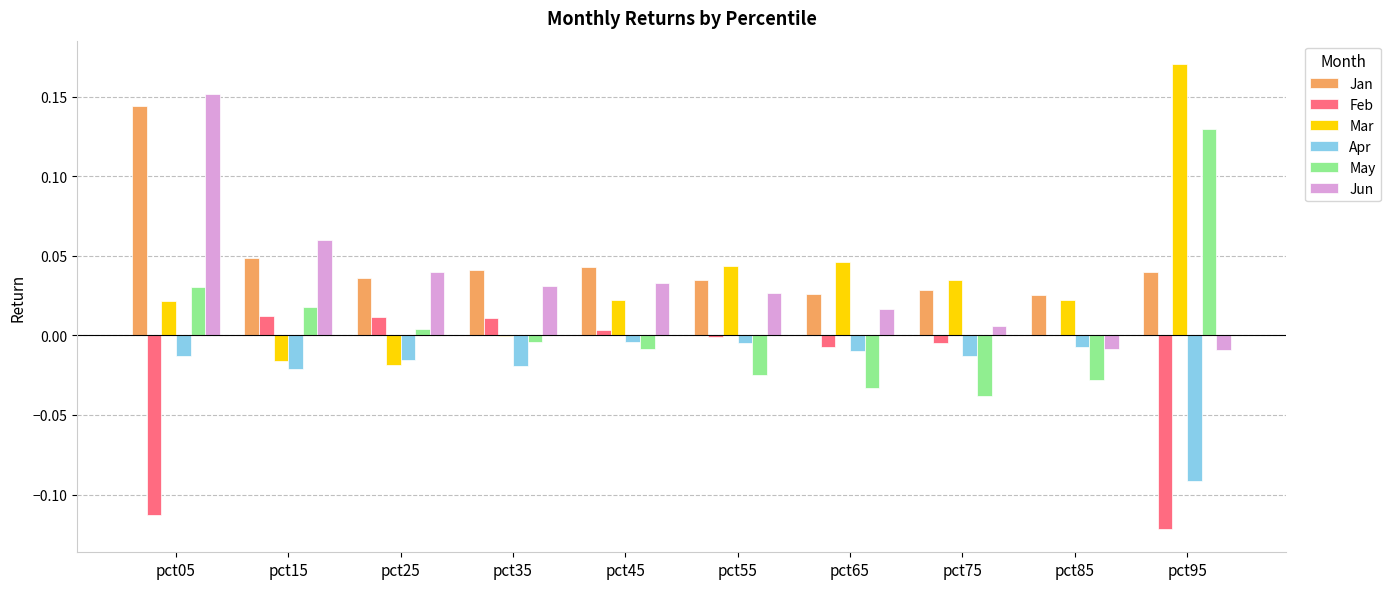

At which category is the sum across all series the highest?

pct05